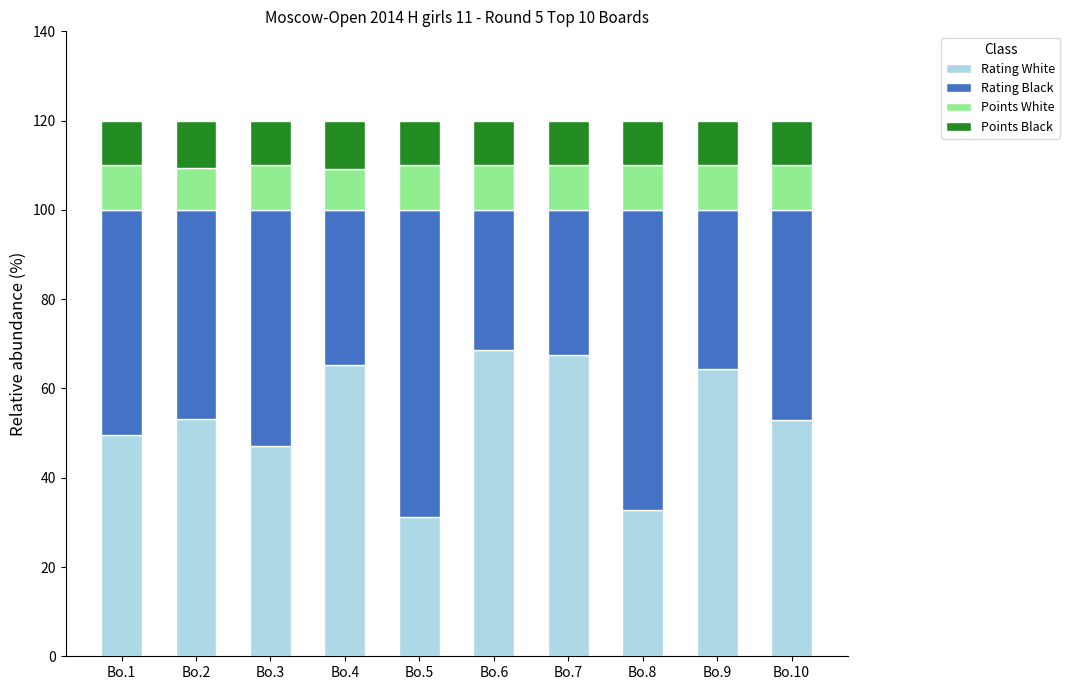

What is the highest value of the Rating White series?

68.5